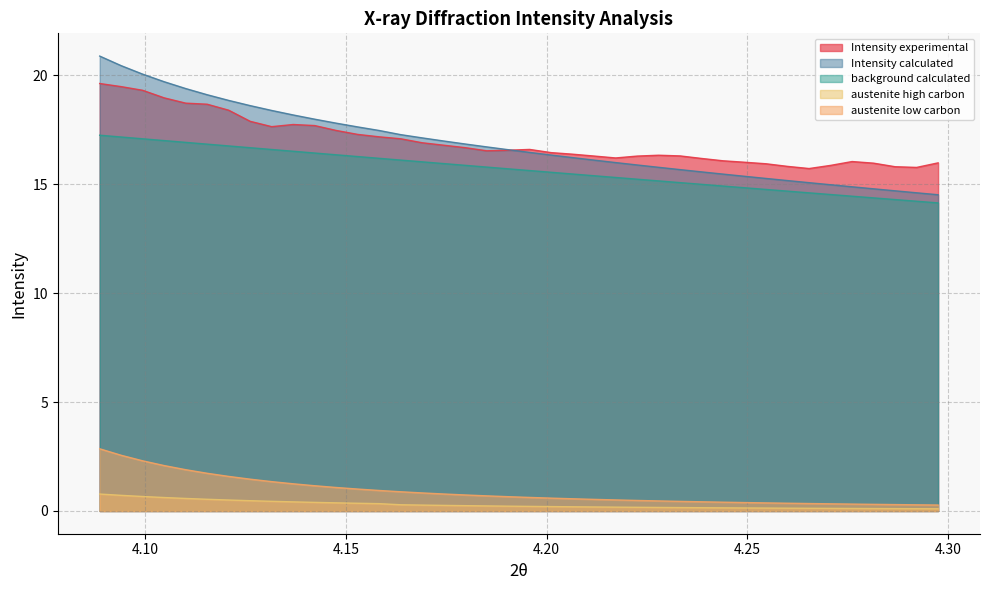

List the series in order of their peak value, highest first.

Intensity calculated, Intensity experimental, background calculated, austenite low carbon, austenite high carbon